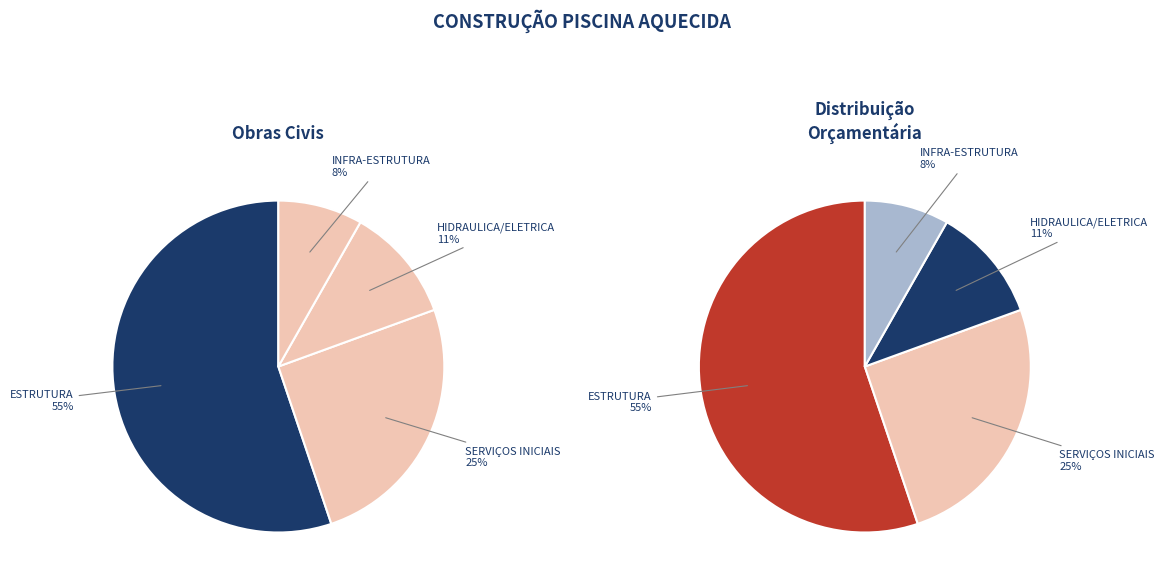

What percentage is the INFRA-ESTRUTURA slice, to the nearest percent?

8%